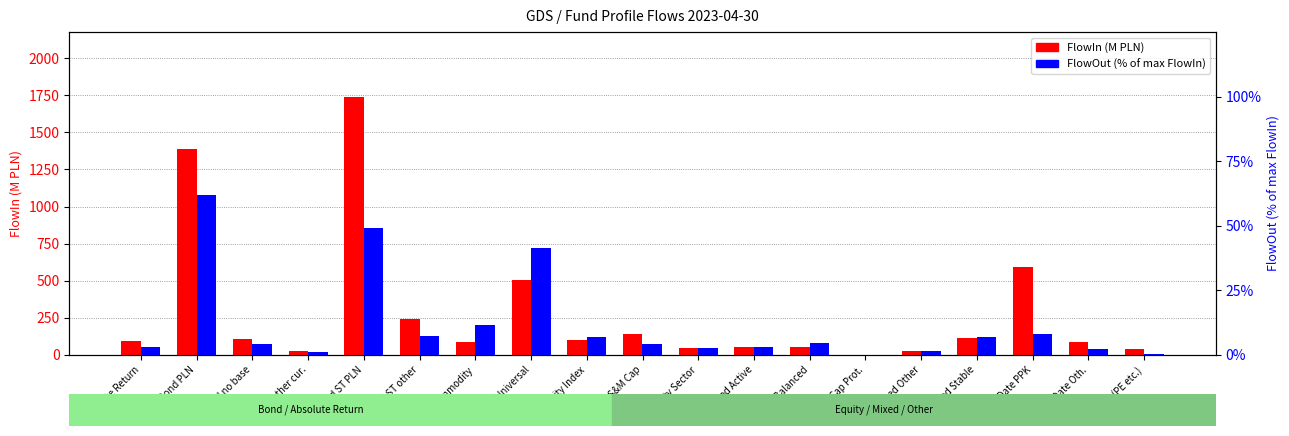

Read the FlowIn (M PLN) value at Absolute Return.

93.9